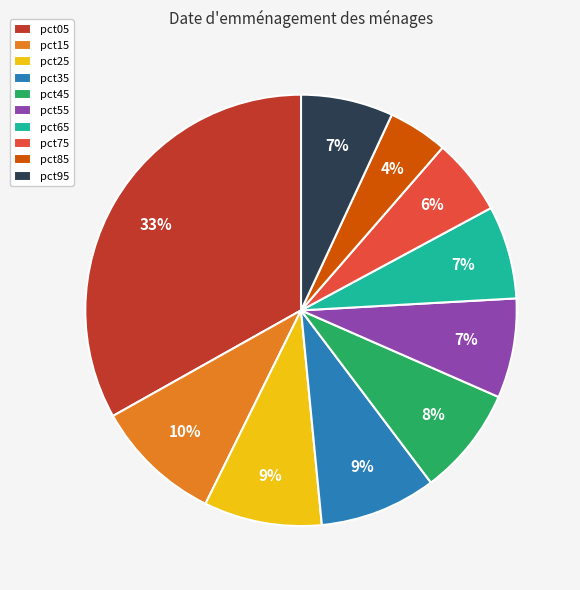

Which category has the biggest portion of the pie?

pct05